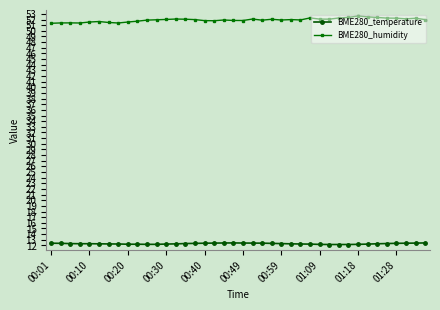

List the series in order of their overall mean, highest first.

BME280_humidity, BME280_temperature